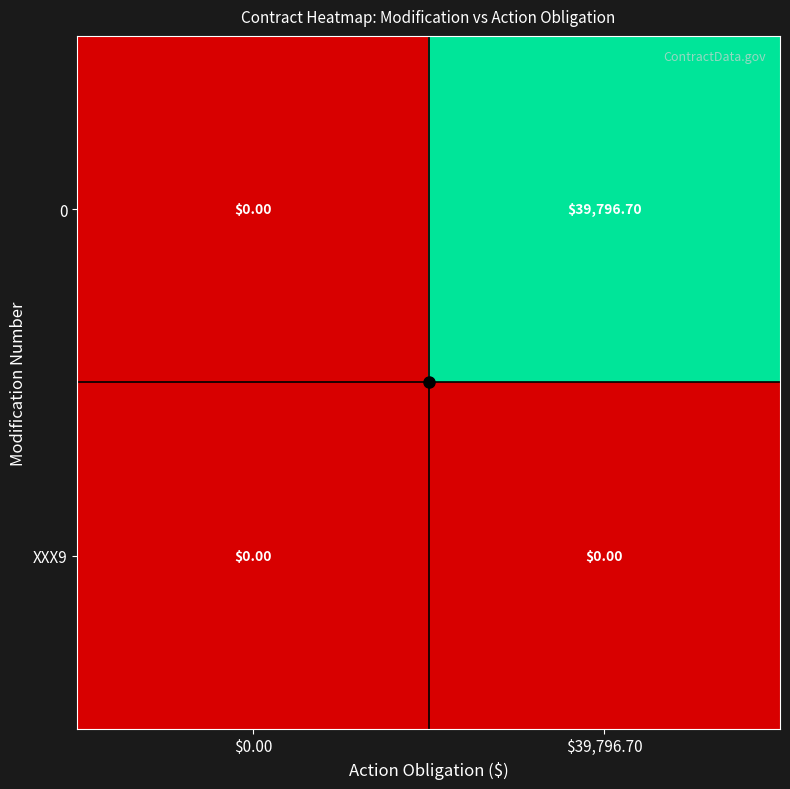

What is the difference between the highest and lowest values at $39,796.70?

39796.7